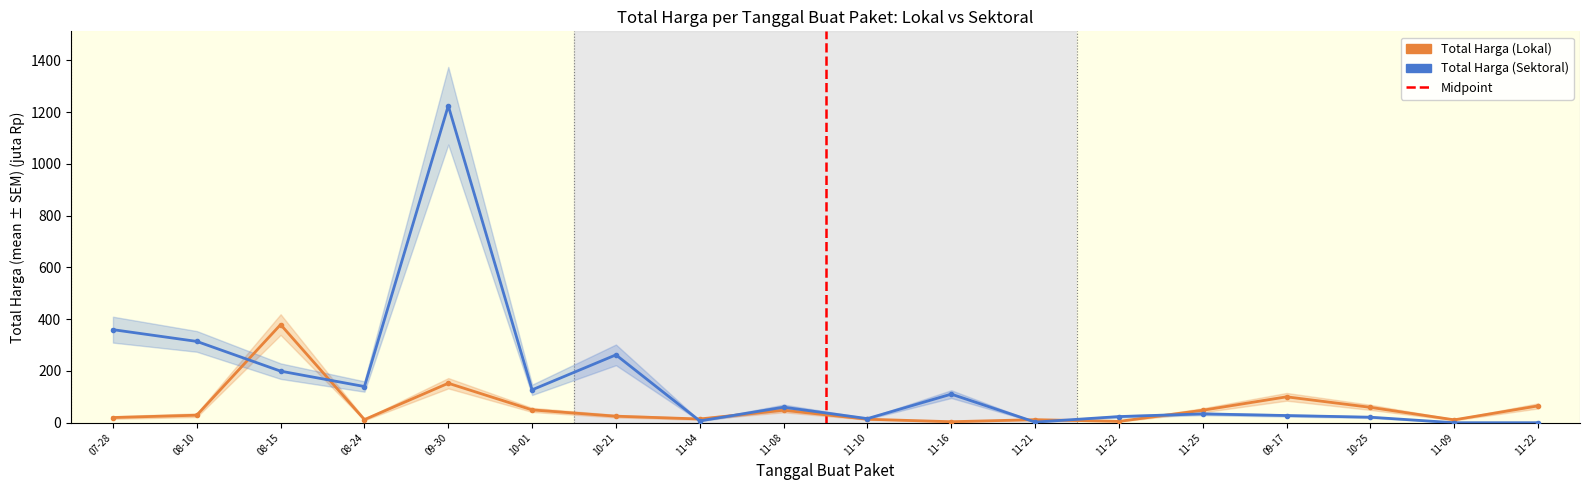

Between which two adjacent categories do Total Harga (Lokal) and Total Harga (Sektoral) first intersect?

08-10 and 08-15